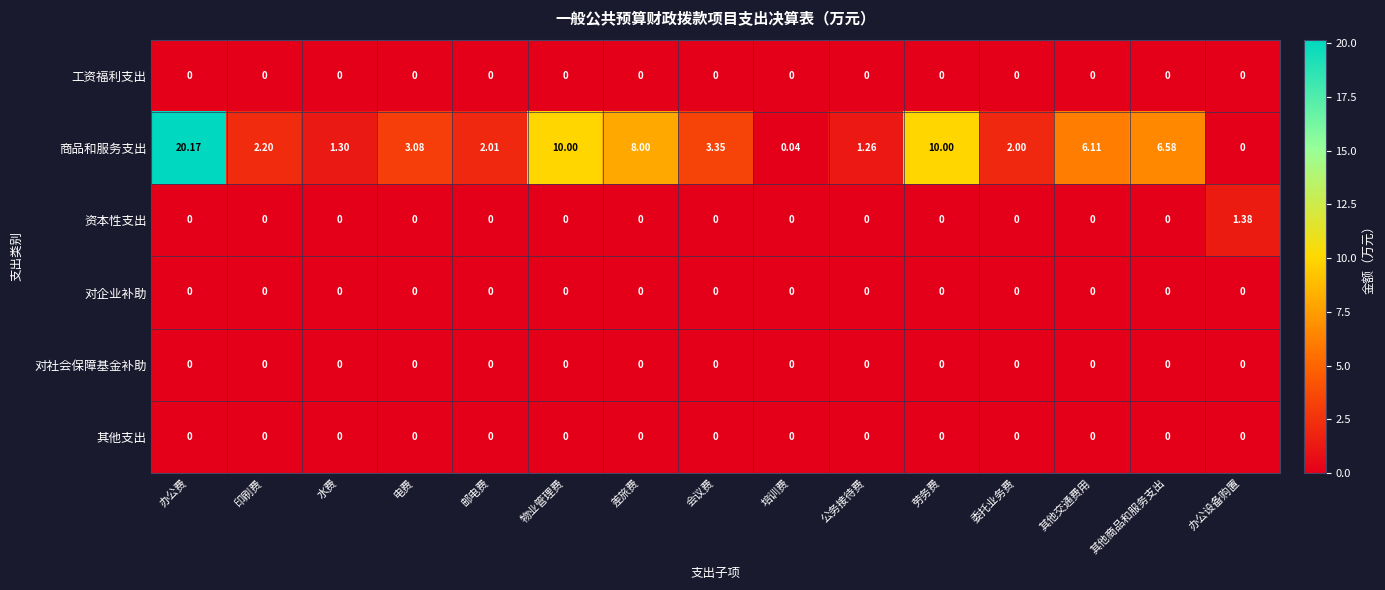

Between 水费 and 其他交通费用, which series saw the biggest shift?

商品和服务支出